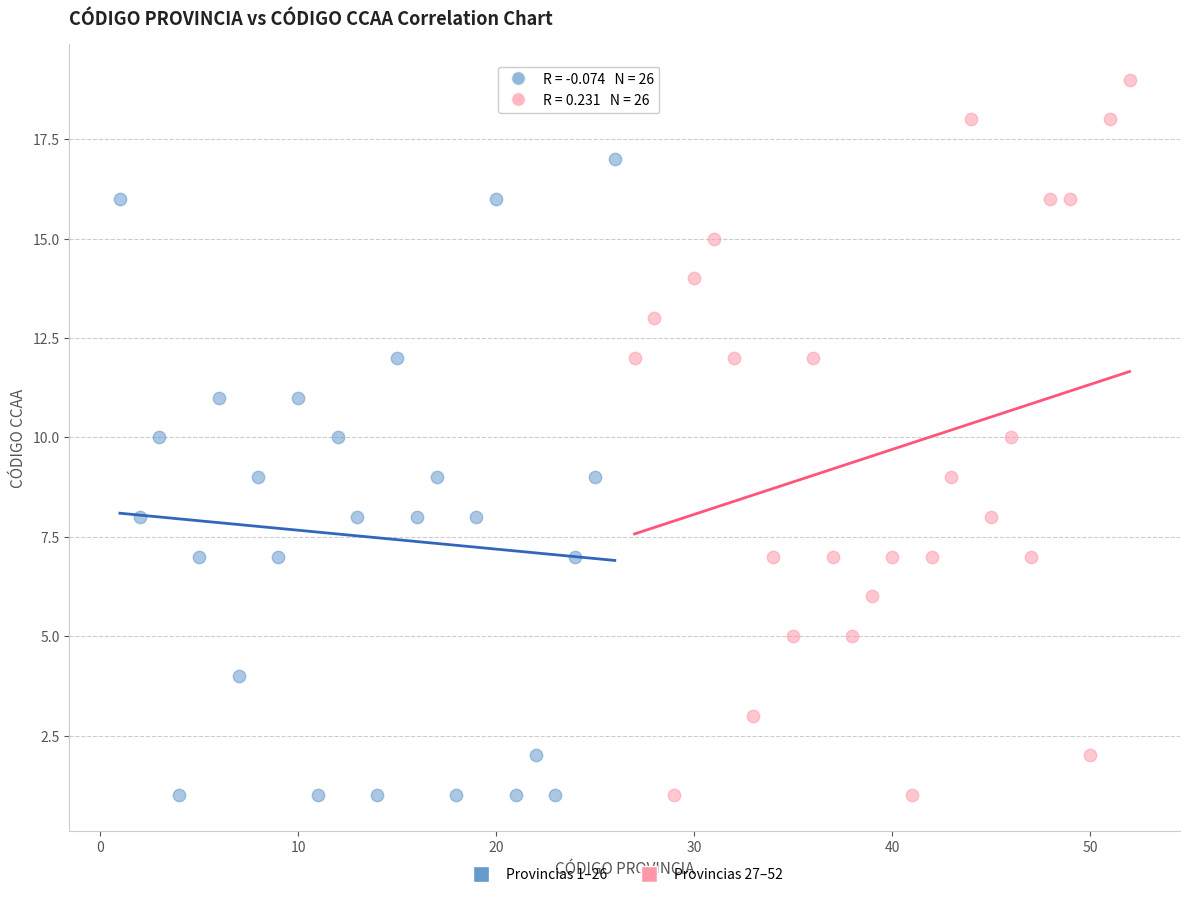

Which series has the widest spread of Y values?

Provincias 27–52